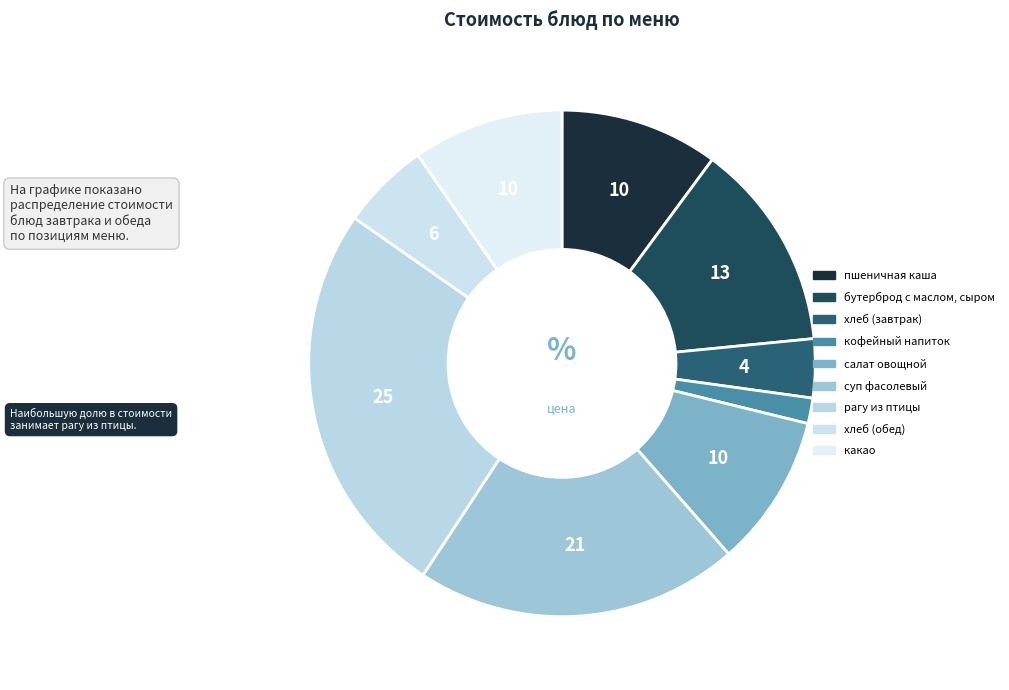

Count the number of slices in the pie.

9